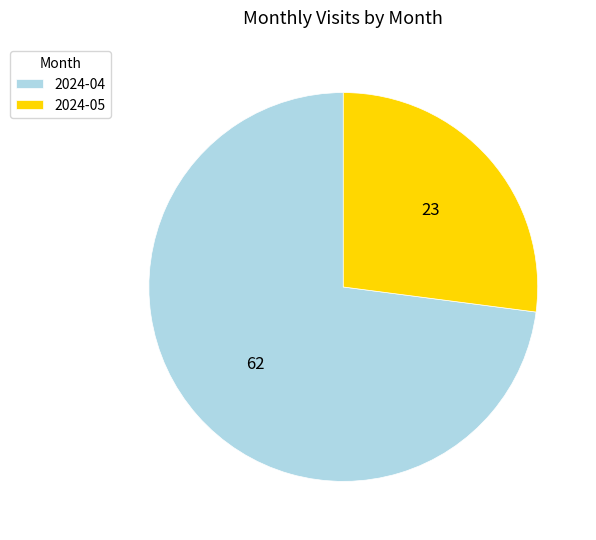

Between 2024-05 and 2024-04, which is larger?

2024-04